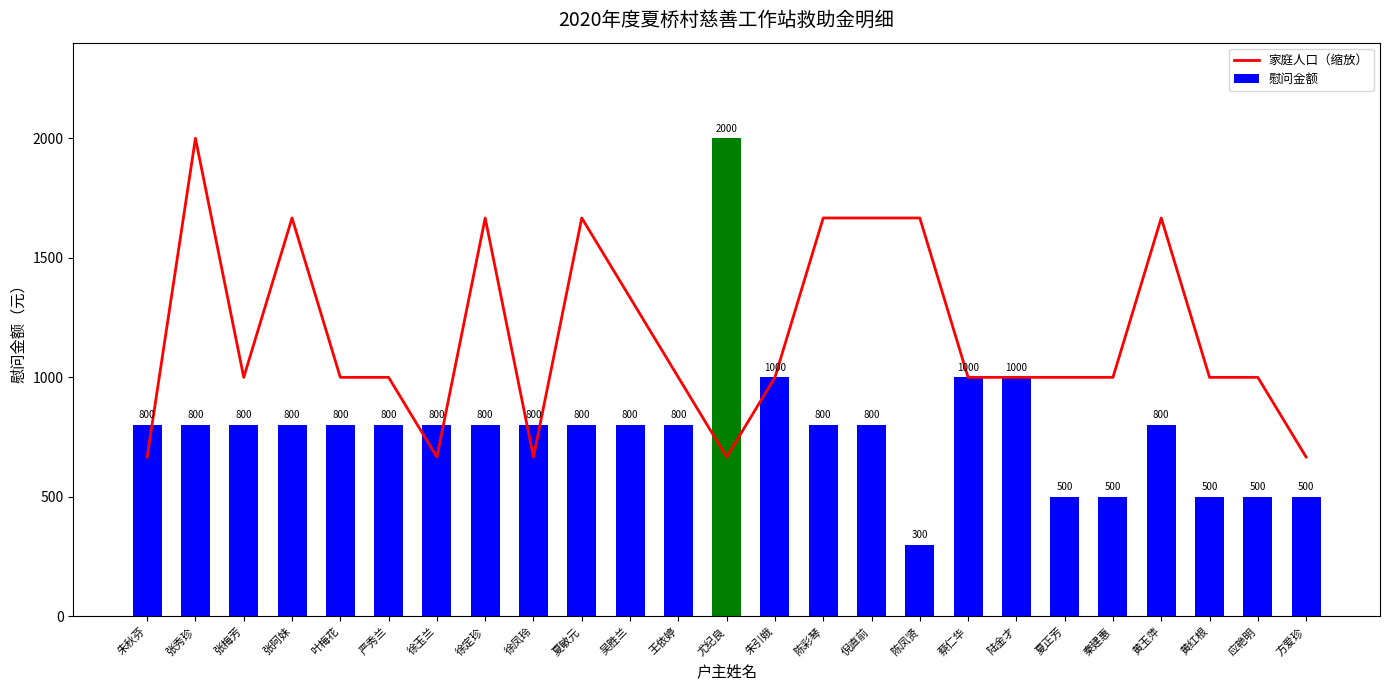

Which has a higher value, 陈彩琴 or 朱引娥?

陈彩琴